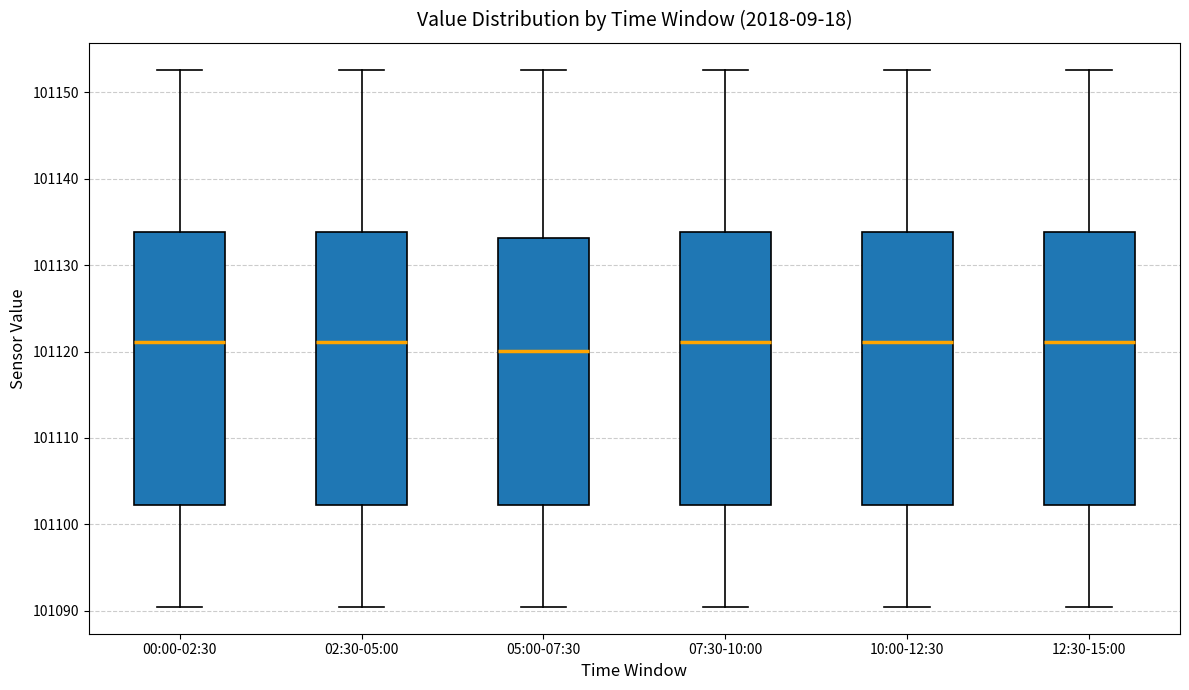

Where is the upper edge of the box for 02:30-05:00 on the y-axis? The values are not printed on the chart, so give them approximately, as read against the axis.

101134